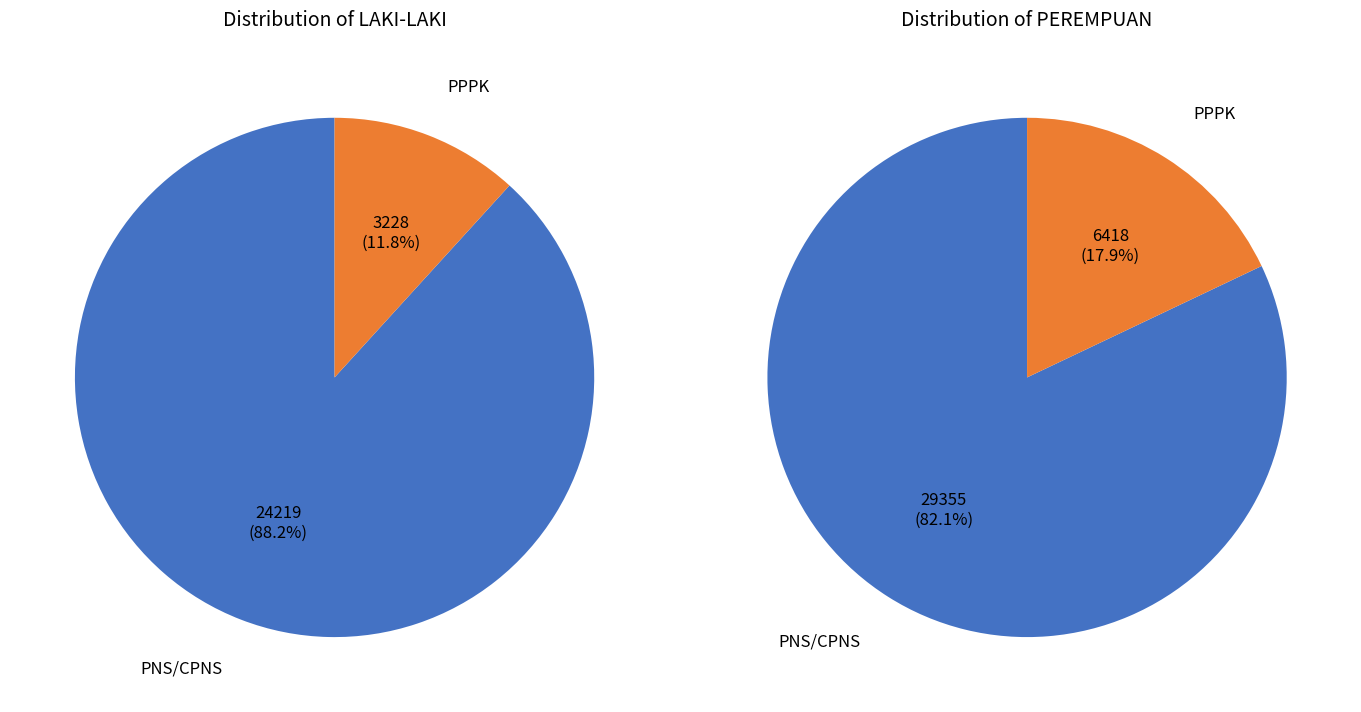

To the nearest percent, what percentage of the pie is PPPK?

18%